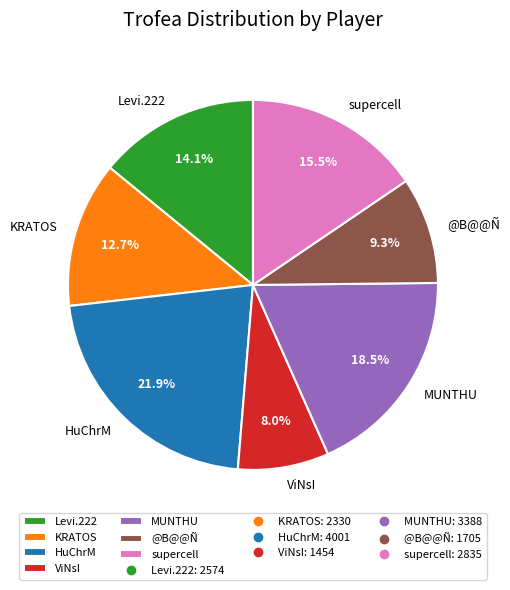

How much of the chart is everything except HuChrM?

78.1%